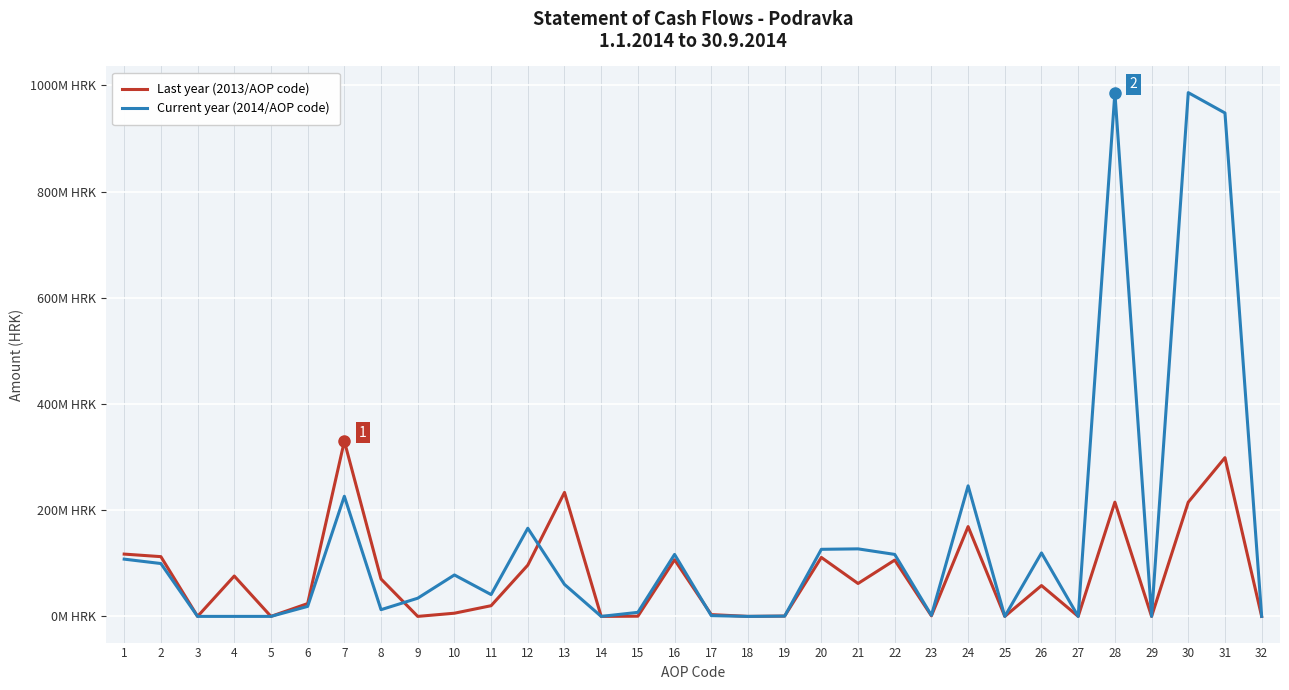

What is the average value of the Last year (2013/AOP code) series?

76070450.7